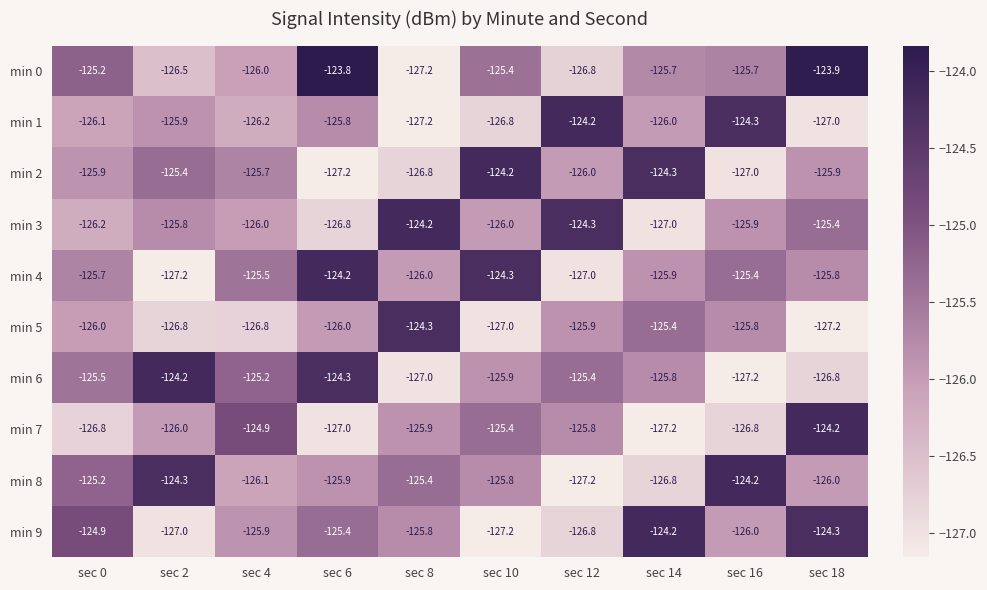

What is the maximum value shown in the chart?

-123.8